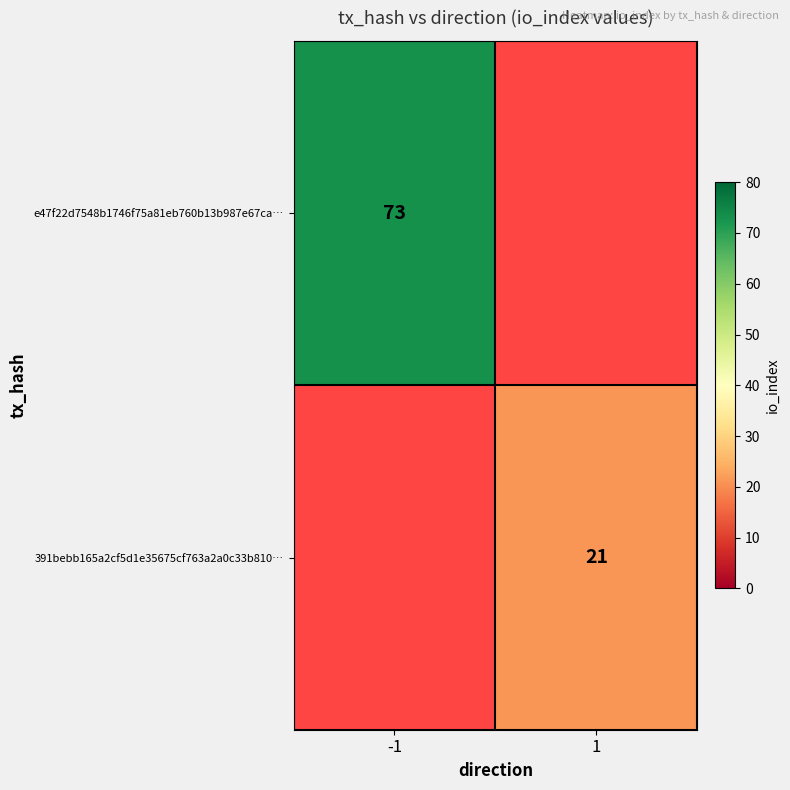

True or false: e47f22d7548b1746f75a81eb760b13b987e67ca… has a value of 118 at -1.

False